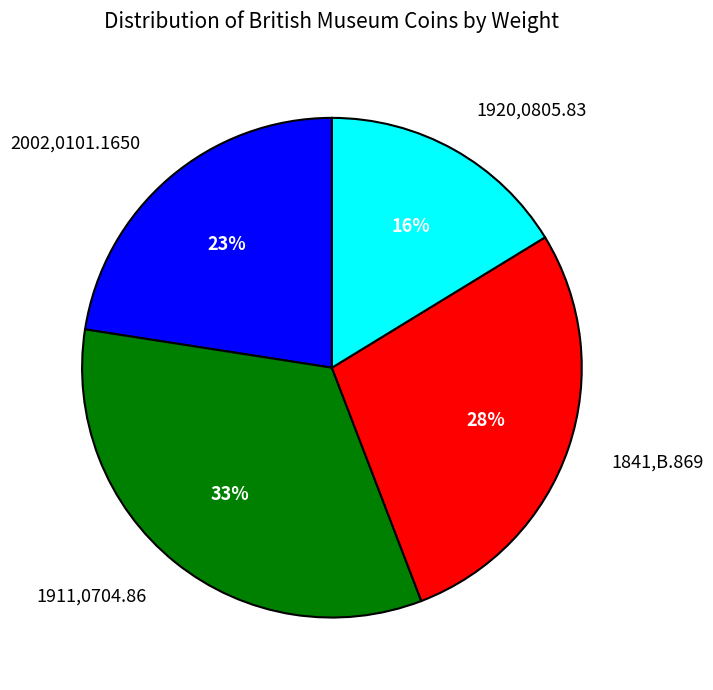

Is the sum of 2002,0101.1650 and 1911,0704.86 greater than half?

Yes